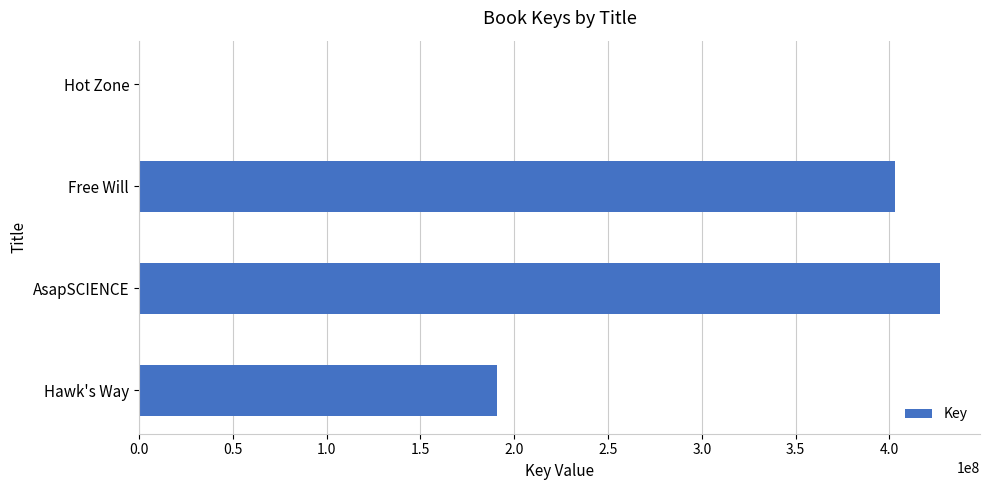

What is the ratio of the value at AsapSCIENCE to the value at Hawk's Way?

2.2